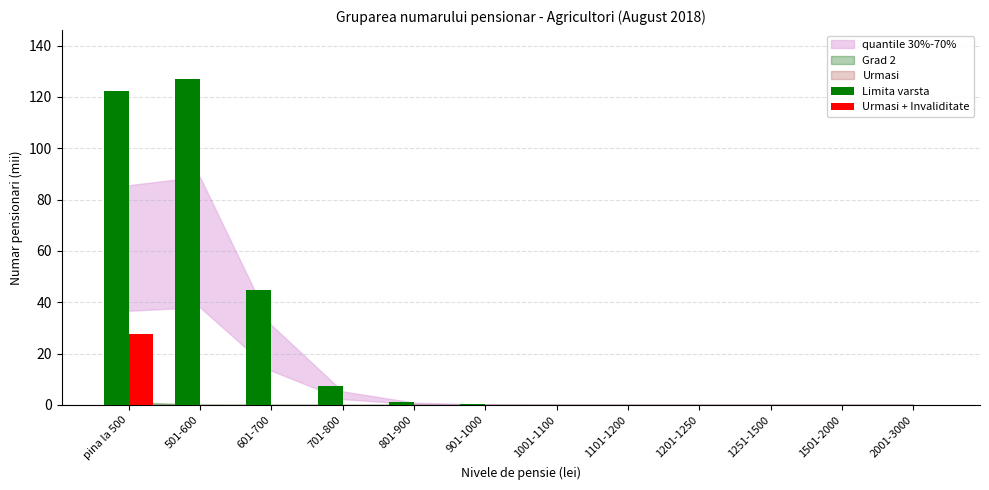

What is the greatest value displayed?

127.0